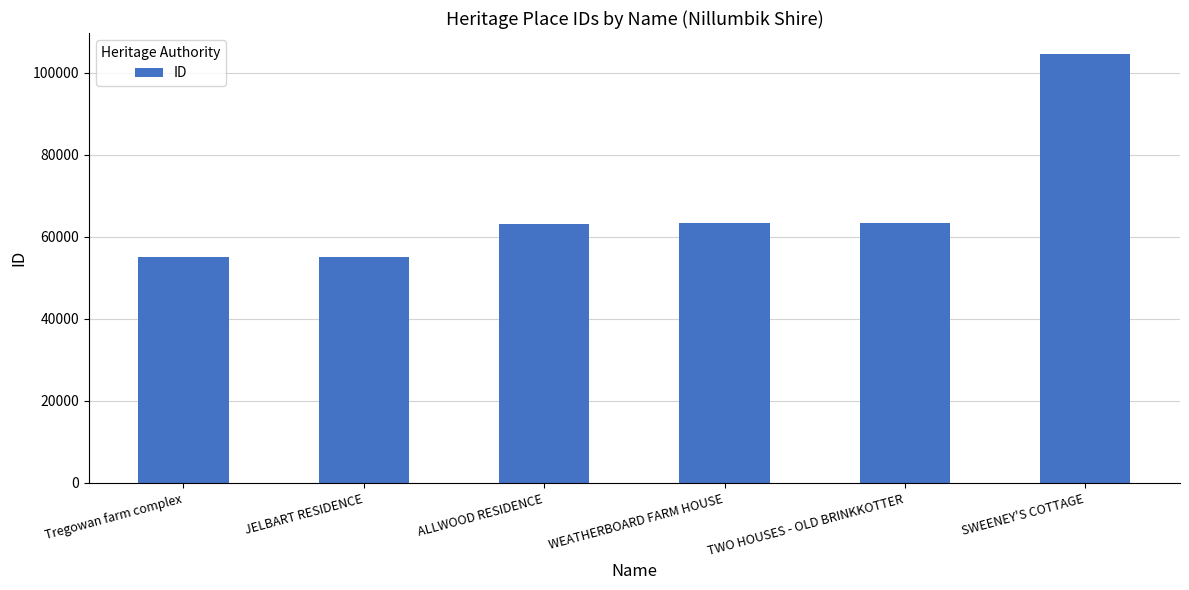

Are the bars horizontal?

No